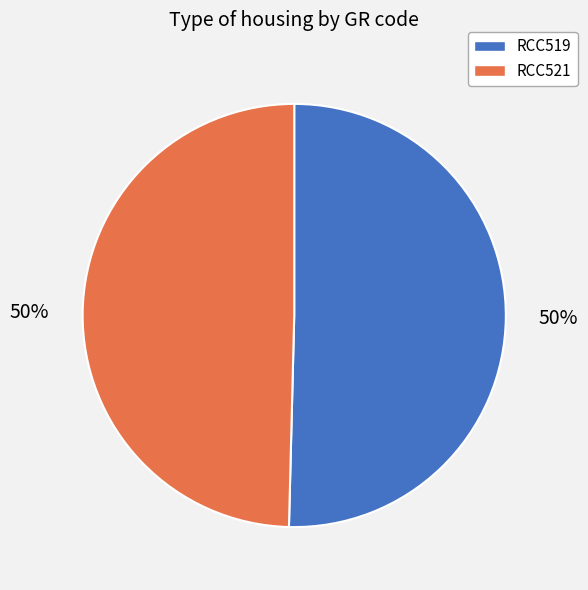

To the nearest percent, what is the combined percentage of RCC519 and RCC521?

100%